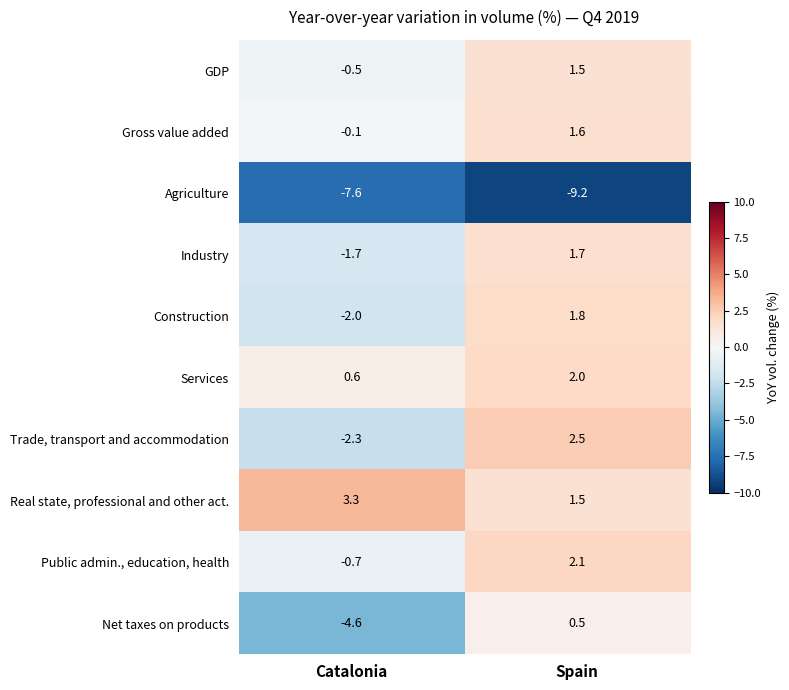

Which series has the widest spread of values?

Net taxes on products